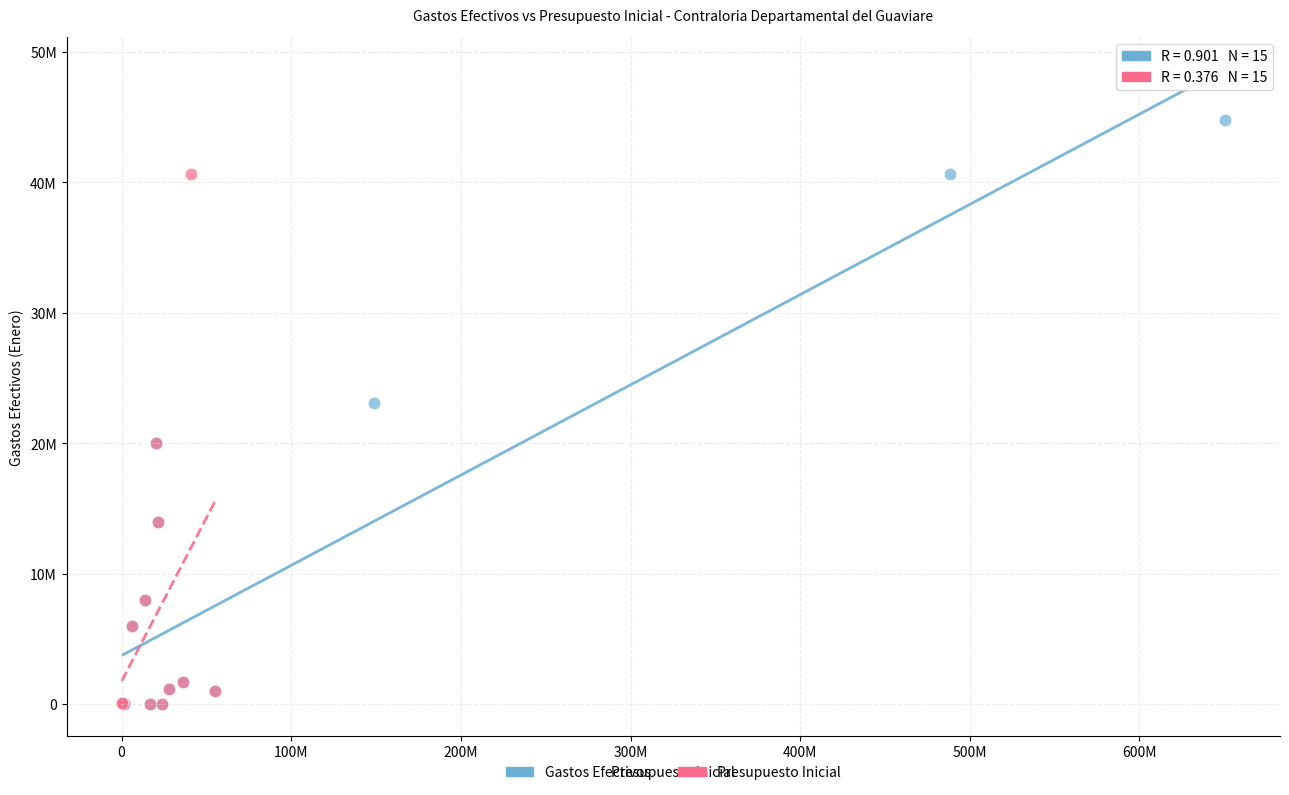

What are all the series names shown in the legend?

Gastos Efectivos, Presupuesto Inicial